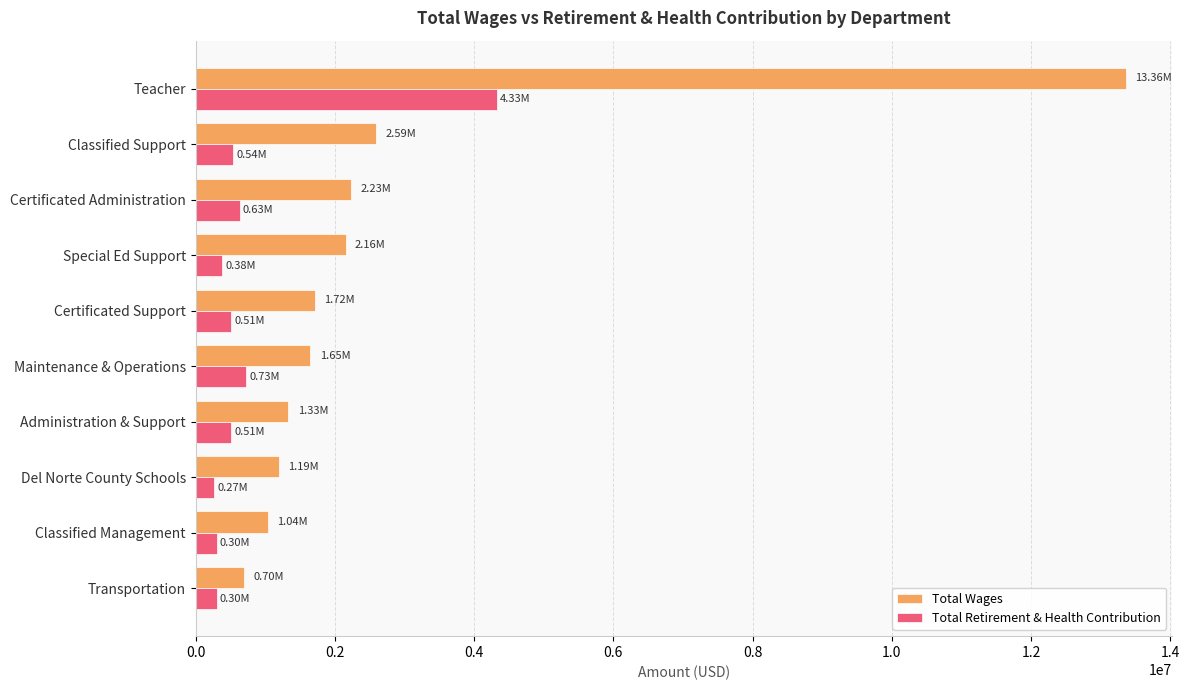

Which series has the largest total across all categories?

Total Wages